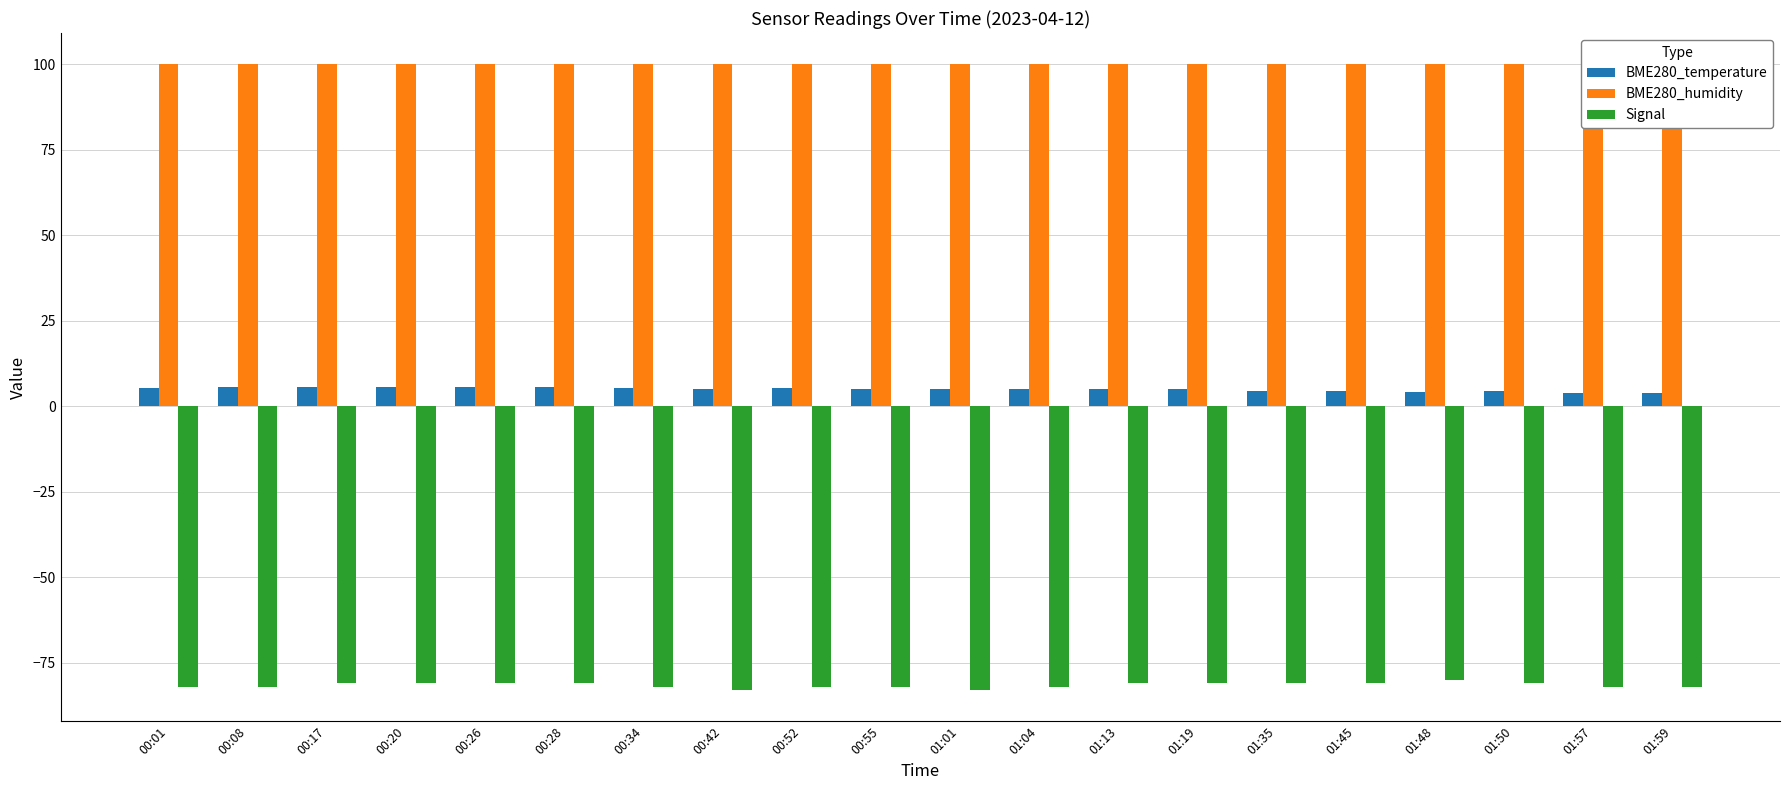

The BME280_temperature series shows 1.7 at 01:35. True or false?

False